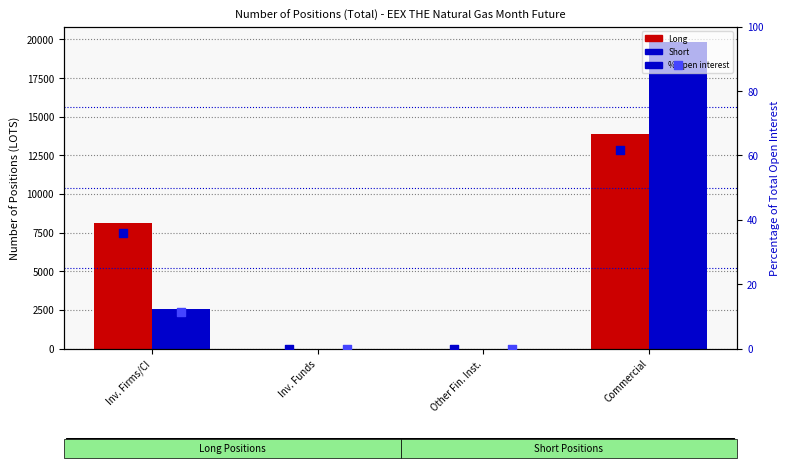

At how many categories does at least one series exceed 4272?

2